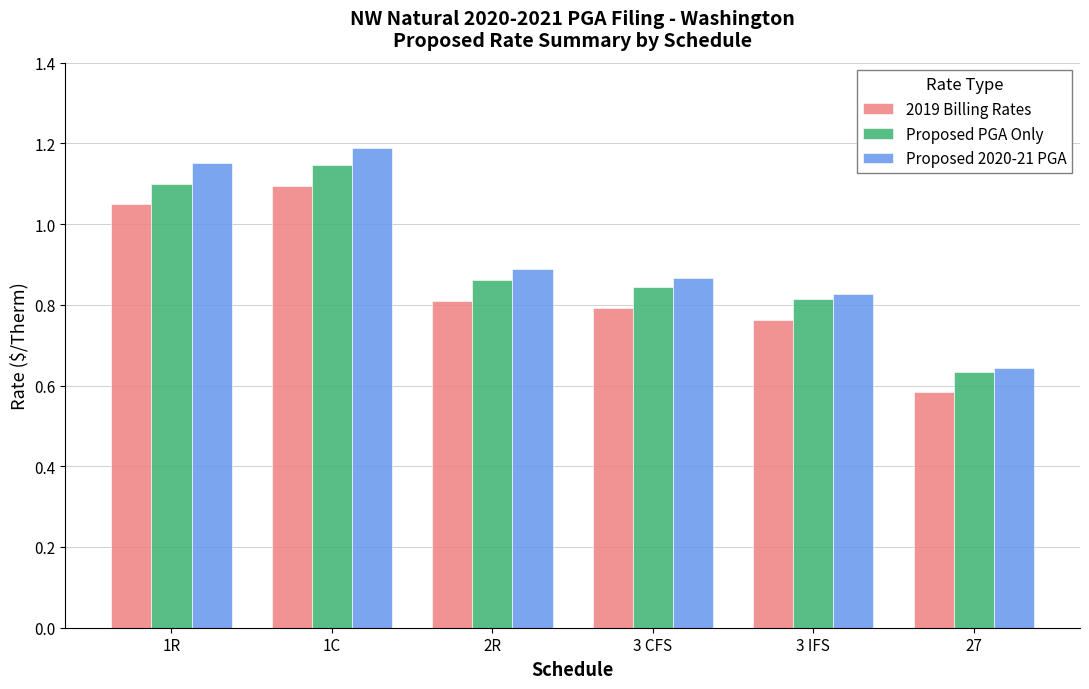

Is it true that 2019 Billing Rates equals 0.8 at 3 IFS?

True